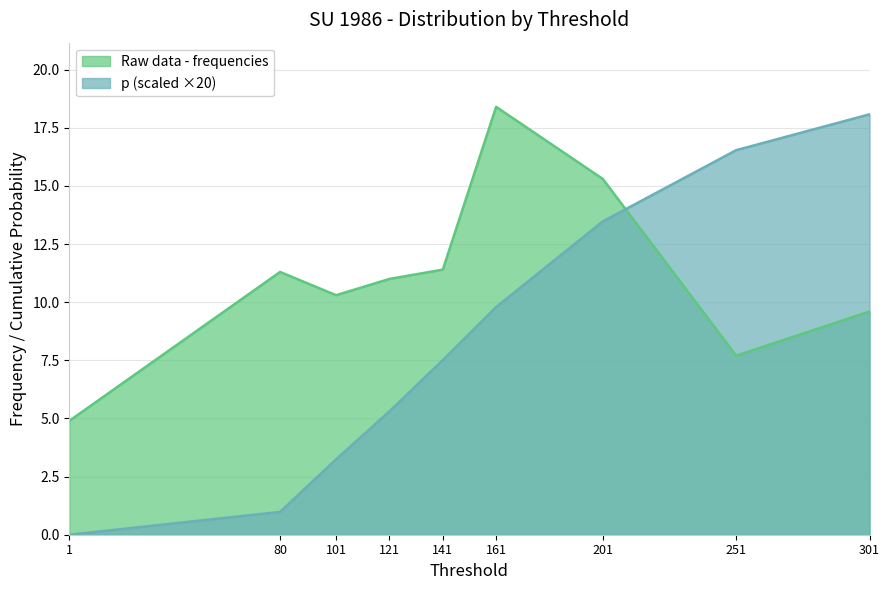

Reading left to right, what are all the values shown in this chart?

Raw data - frequencies: 4.9	11.3	10.3	11.0	11.4	18.4	15.3	7.7	9.6
p: 0.0	1.0	3.2	5.3	7.5	9.8	13.5	16.5	18.1